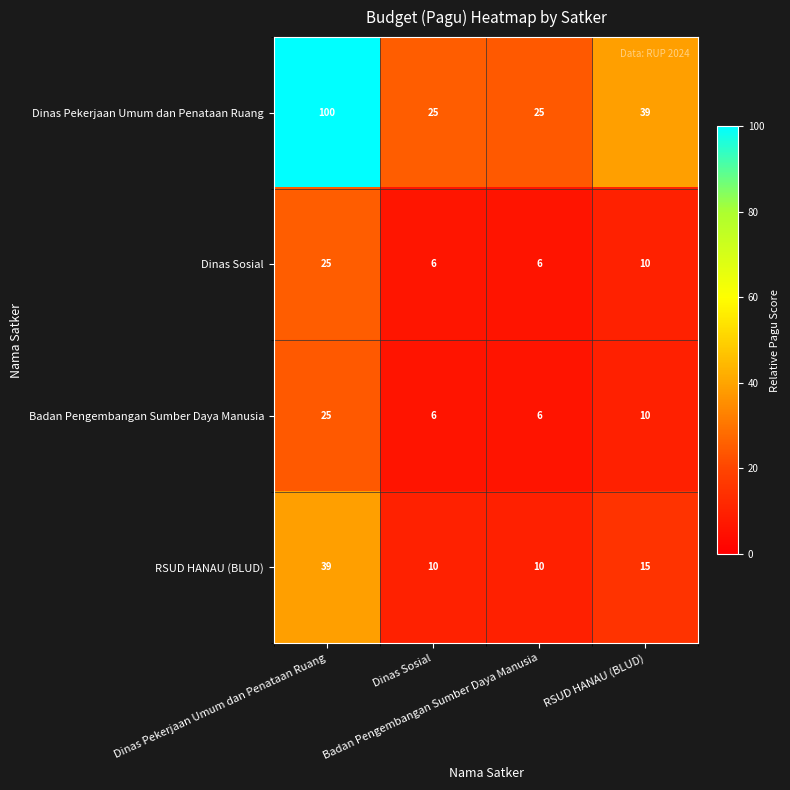

What is the maximum value shown in the chart?

100